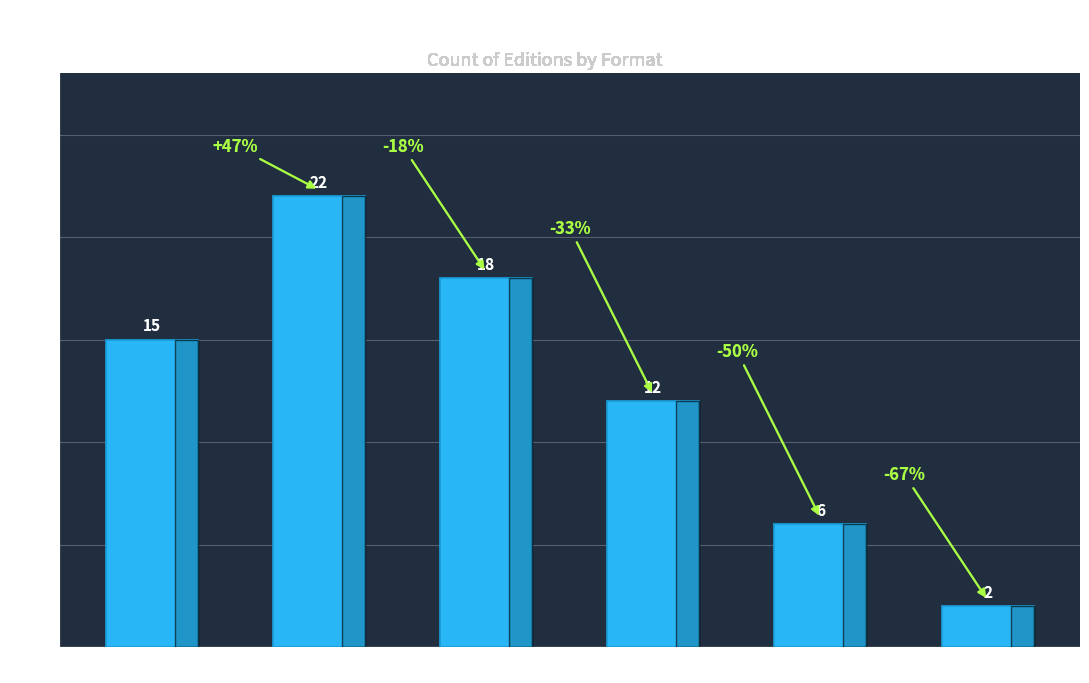

What is the sum of the values at Audio Download and Other?

14